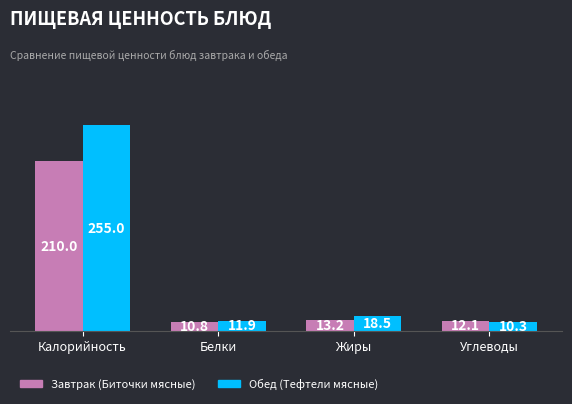

What is the total value across all series at Калорийность?

465.0